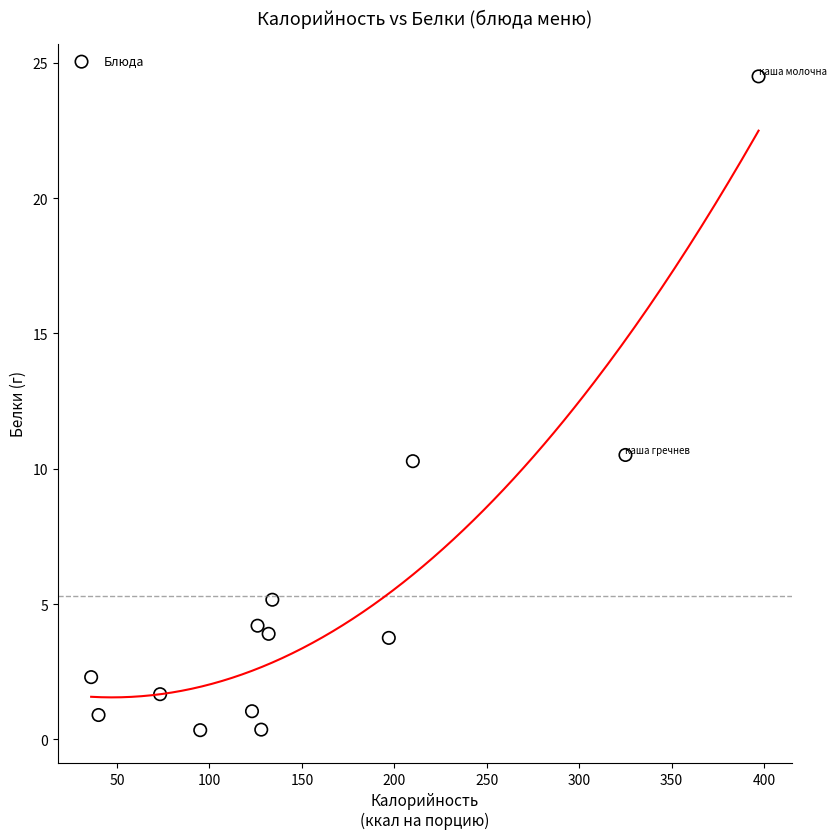

What is the range of X values (max minus min)?

361.0